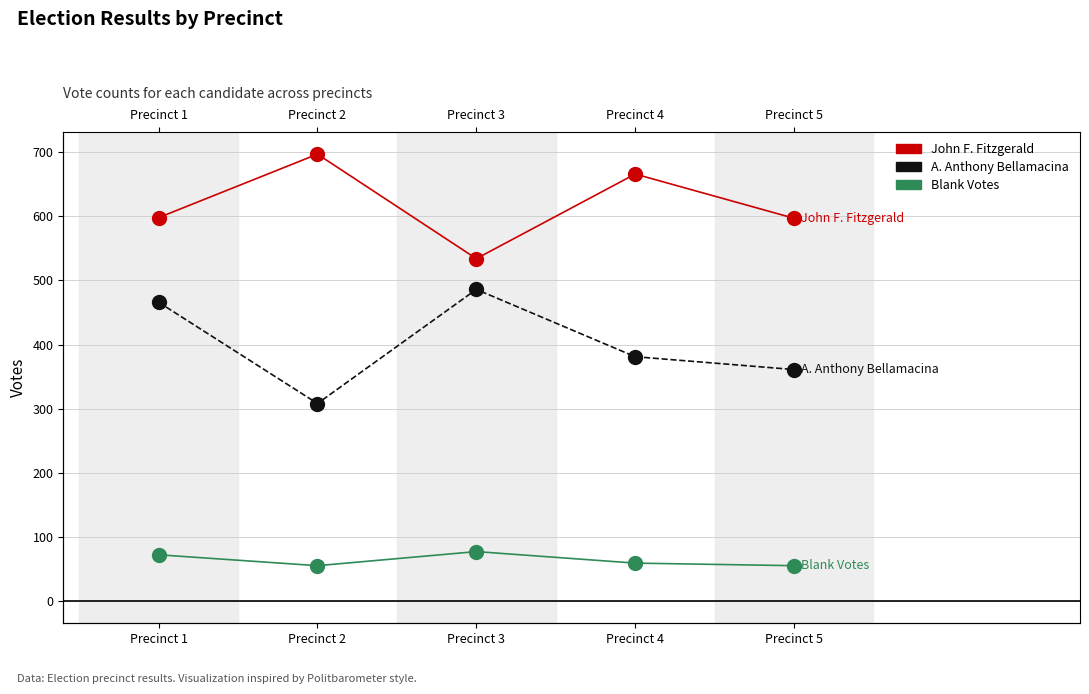

Rank the series by their average value, from highest to lowest.

John F. Fitzgerald, A. Anthony Bellamacina, Blank Votes